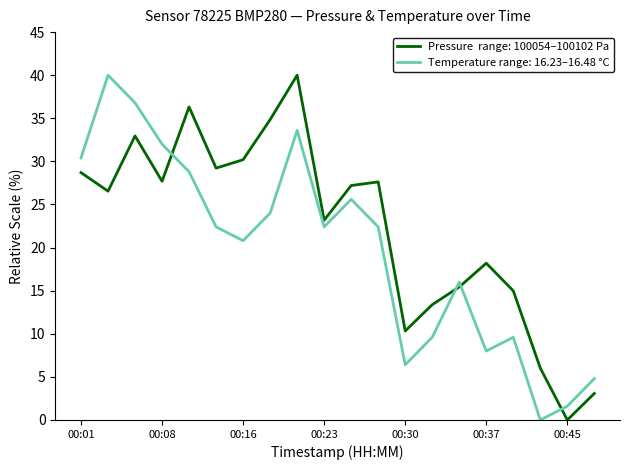

What is the maximum value shown in the chart?

40.0